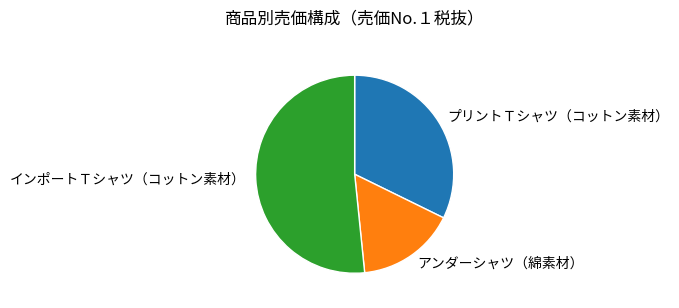

True or false: プリントＴシャツ（コットン素材） accounts for 44% of the total.

False